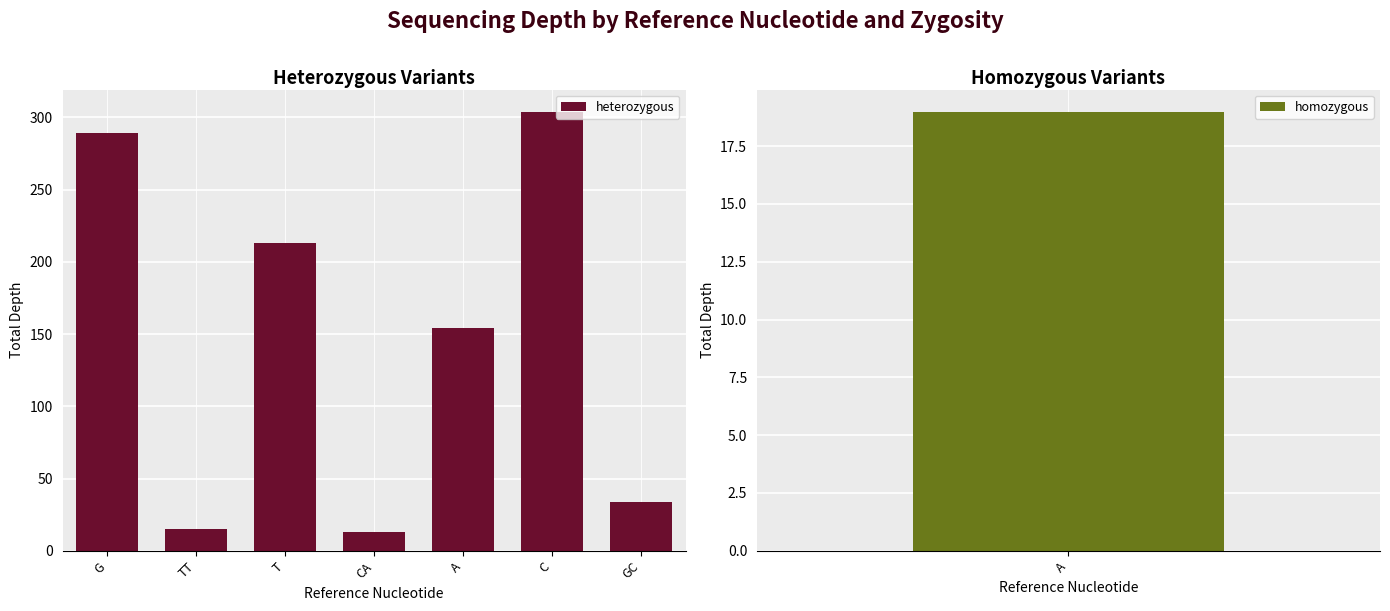

Which label corresponds to the largest value in the chart?

C